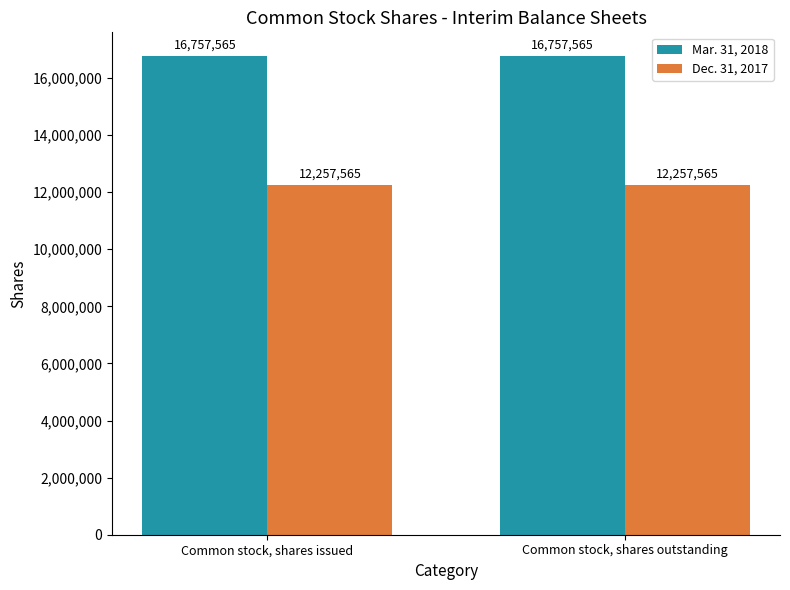

What is the average value of the Dec. 31, 2017 series?

12257565